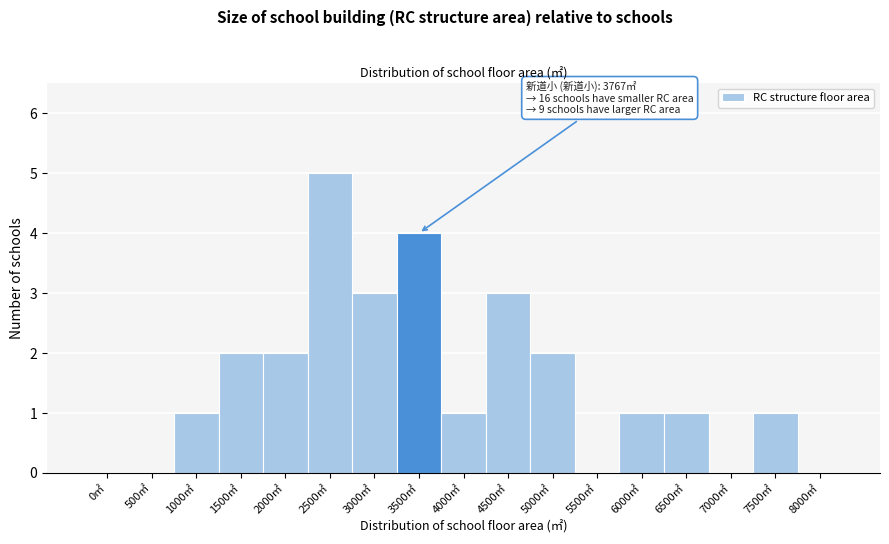

Reading right to left, transcribe all the data shown in this chart.

8000㎡=0	7500㎡=1	7000㎡=0	6500㎡=1	6000㎡=1	5500㎡=0	5000㎡=2	4500㎡=3	4000㎡=1	3500㎡=4	3000㎡=3	2500㎡=5	2000㎡=2	1500㎡=2	1000㎡=1	500㎡=0	0㎡=0